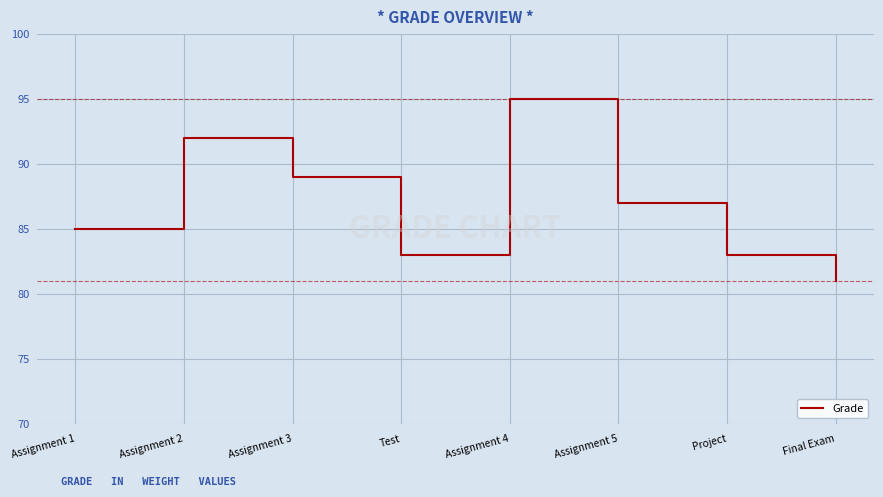

Between Project and Final Exam, which is larger?

Project